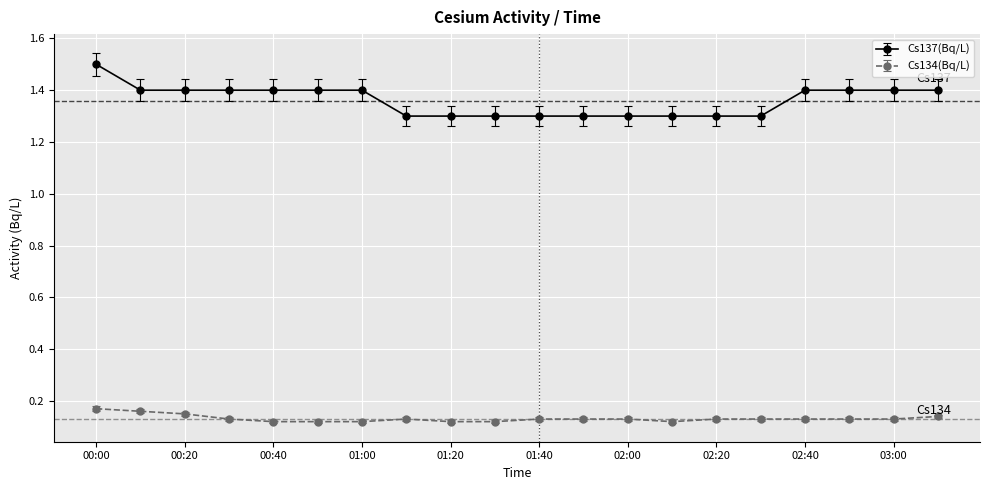

List the series in order of their overall mean, highest first.

Cs137(Bq/L), Cs134(Bq/L)